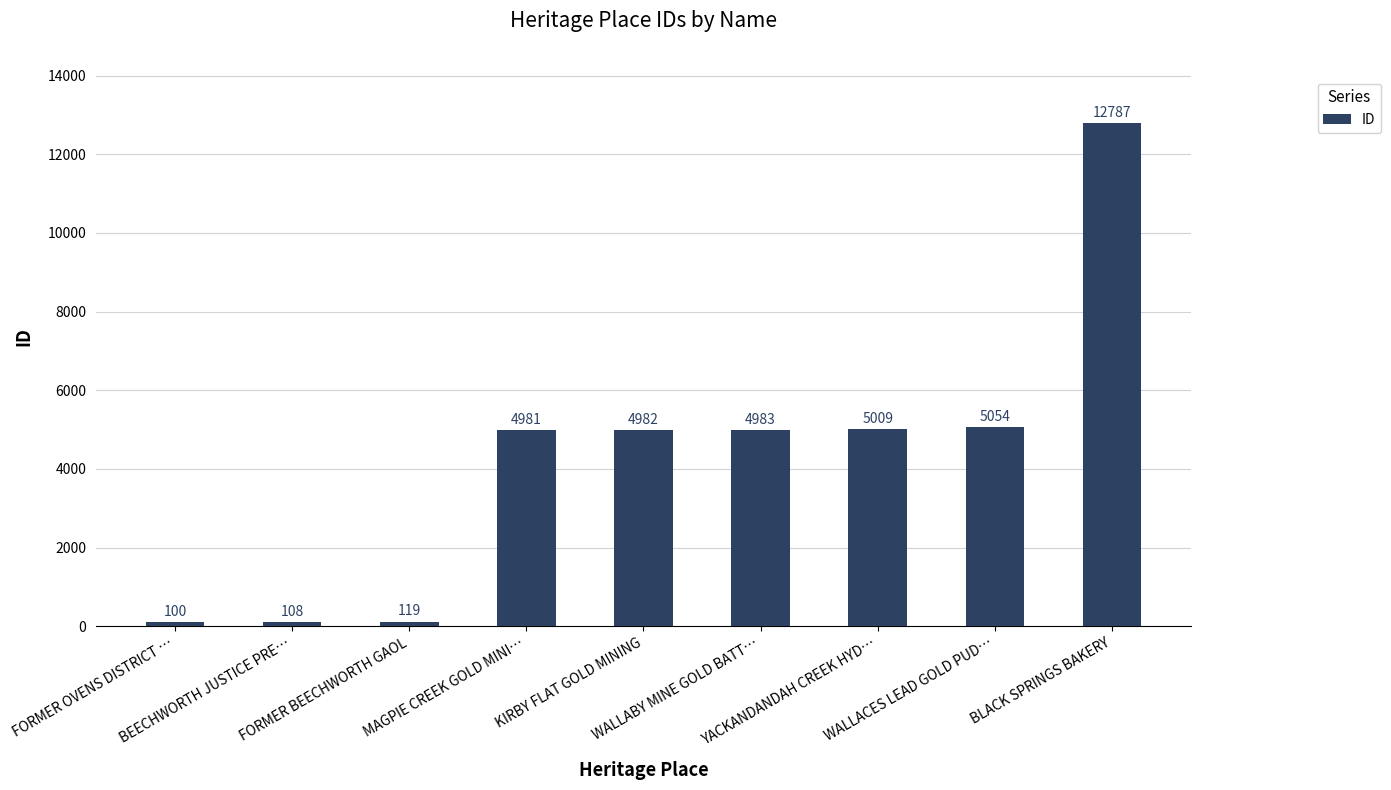

Which category has the lowest value across all series?

FORMER OVENS DISTRICT …